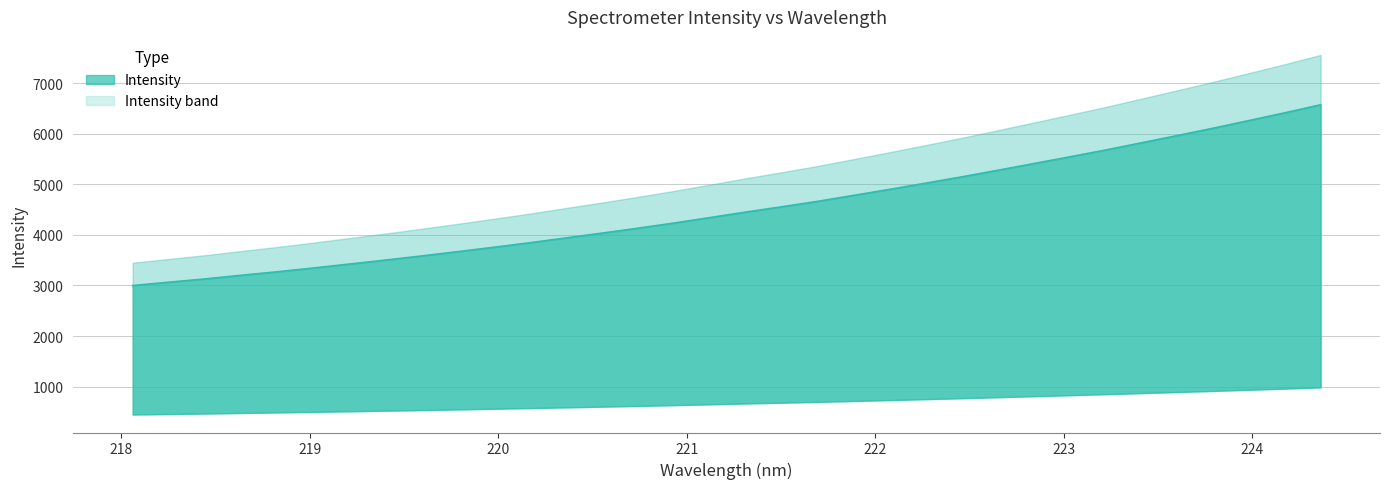

What is the label of the 23rd point from the right?

220.1623